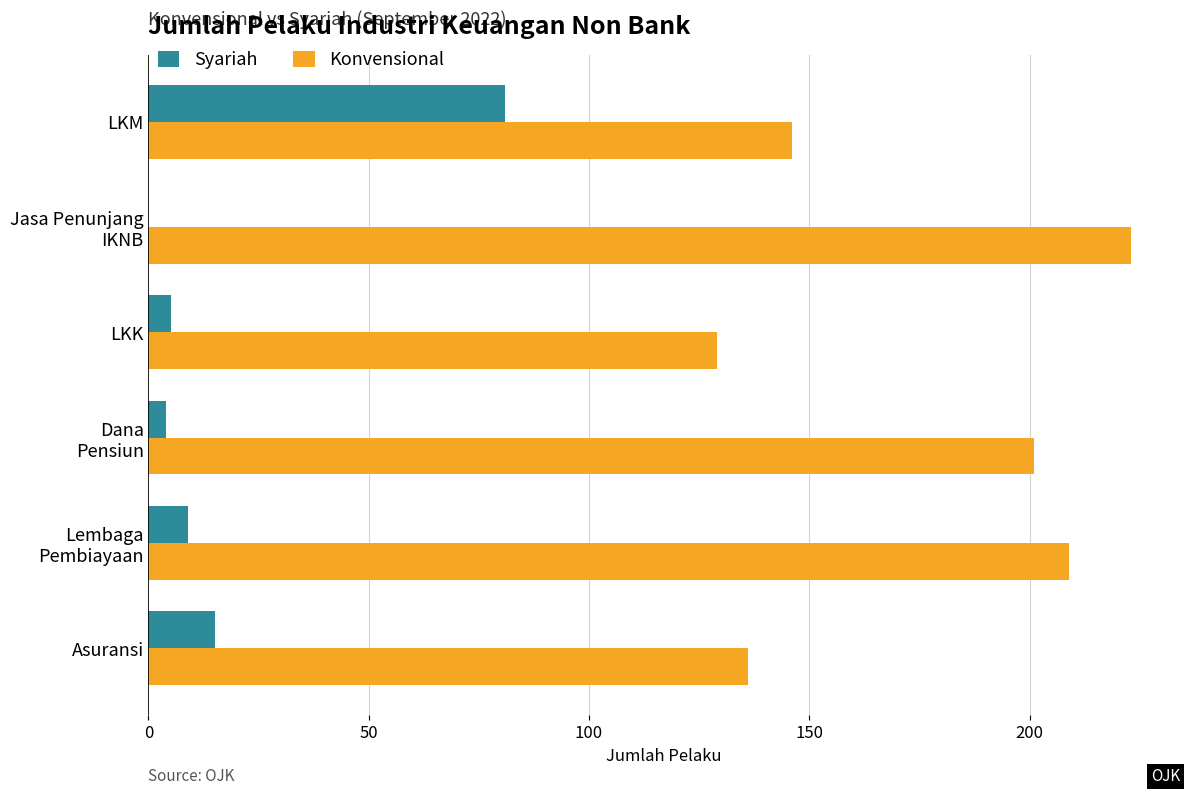

What is the highest value of the Konvensional series?

223